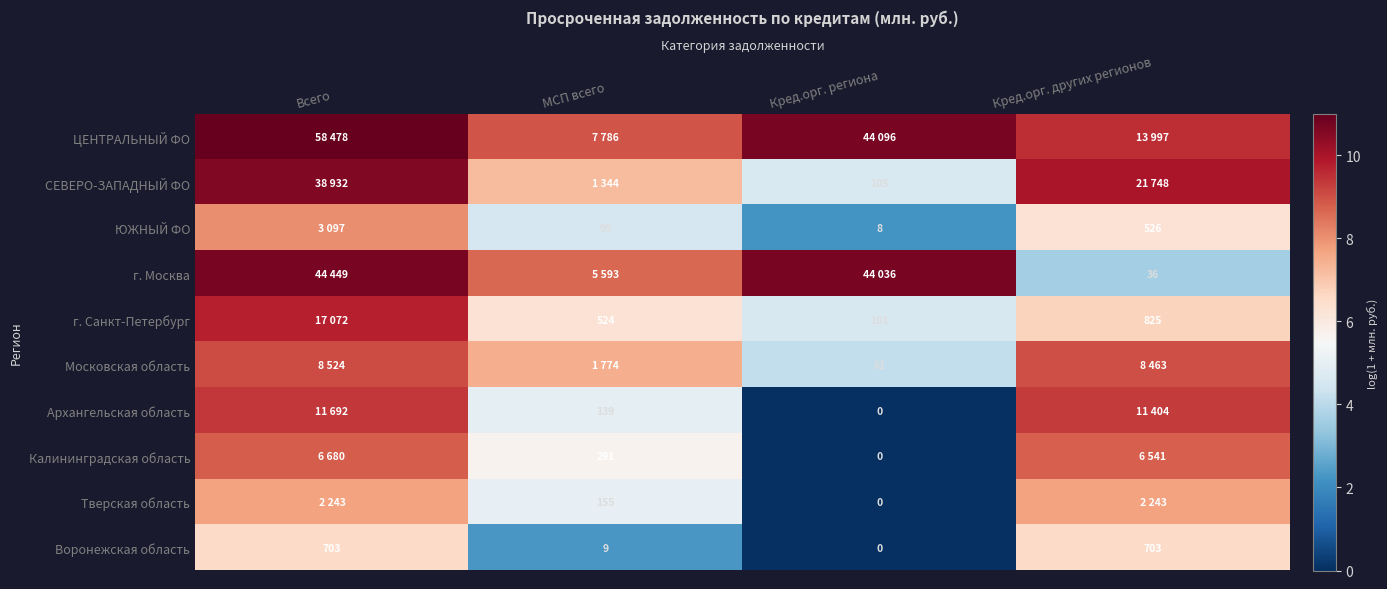

Is the value of Воронежская область at Всего greater than the value of СЕВЕРО-ЗАПАДНЫЙ ФО at Кред.орг. региона?

Yes